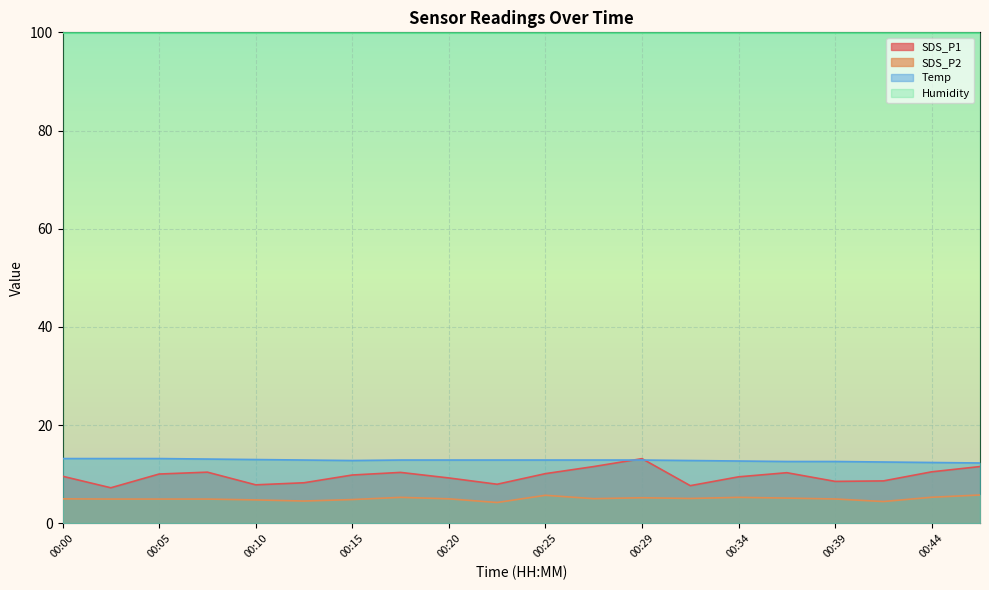

Is the value of SDS_P2 at 00:27 greater than the value of SDS_P1 at 00:05?

No